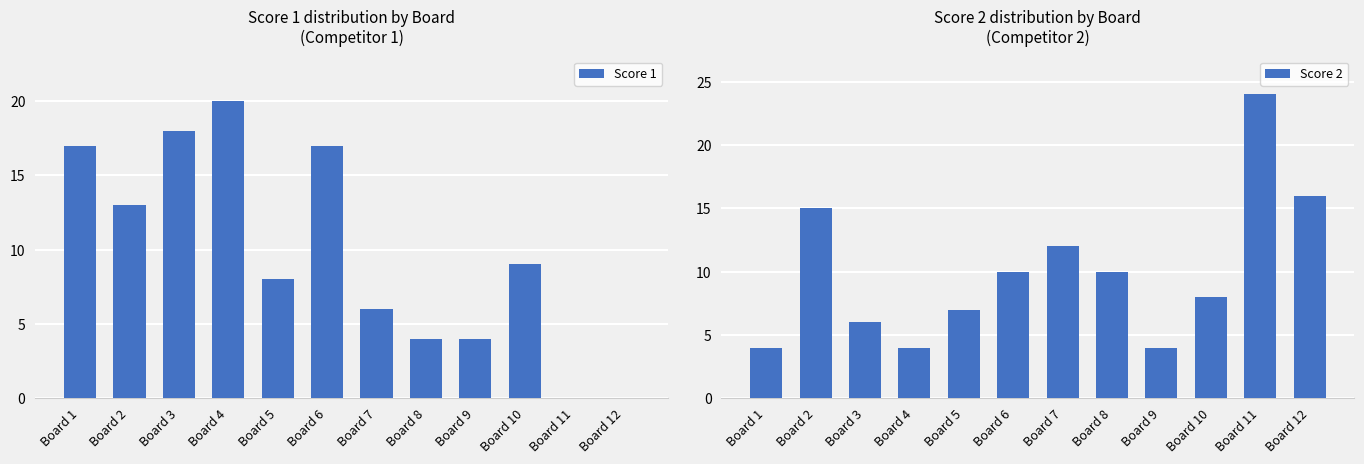

True or false: Score 1 has a value of 17 at Board 1.

True